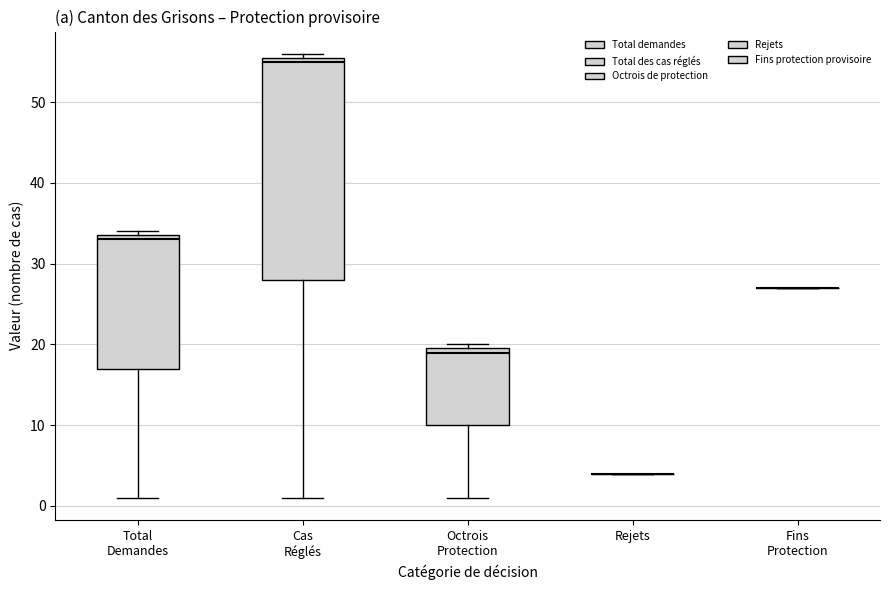

Which box is the tallest, from its lower edge to its upper edge?

Cas Réglés